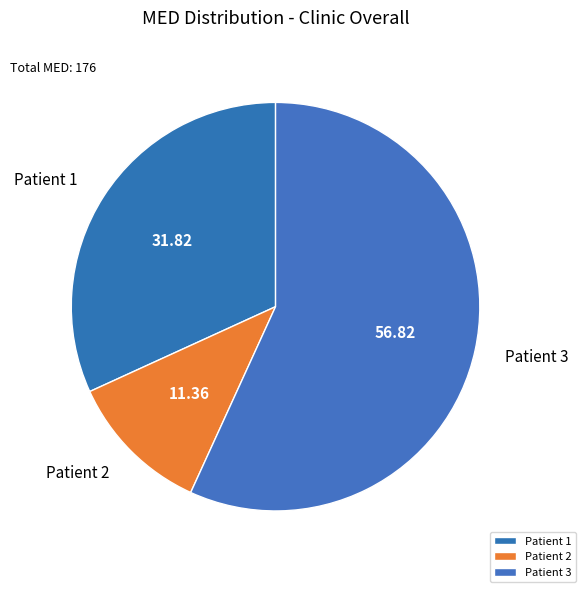

Between Patient 2 and Patient 1, which is larger?

Patient 1